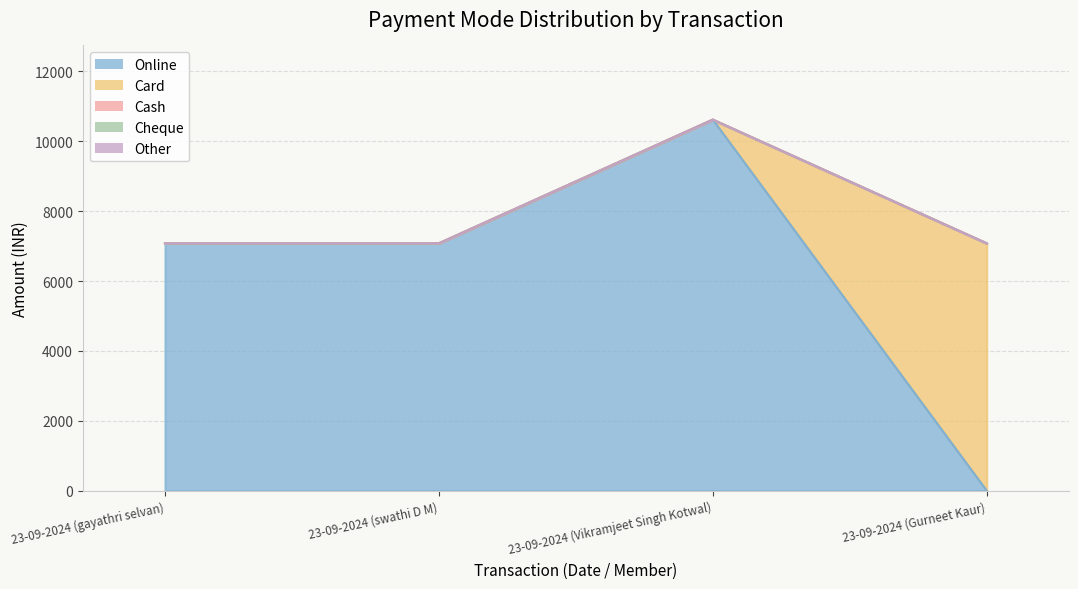

List the series in order of their peak value, highest first.

Online, Card, Cash, Cheque, Other